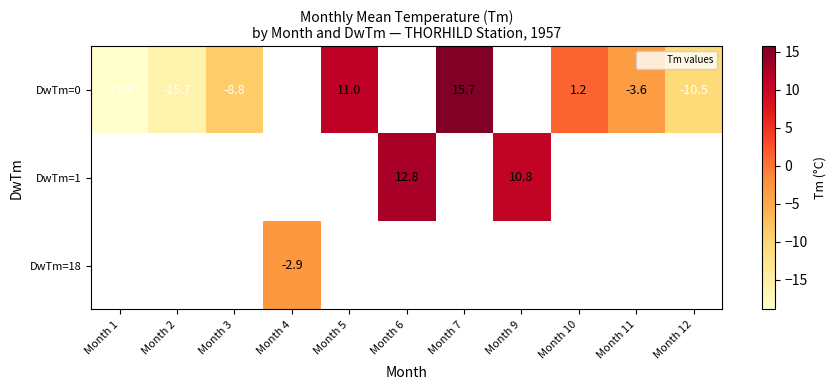

Which category has the lowest value across all series?

Month 1